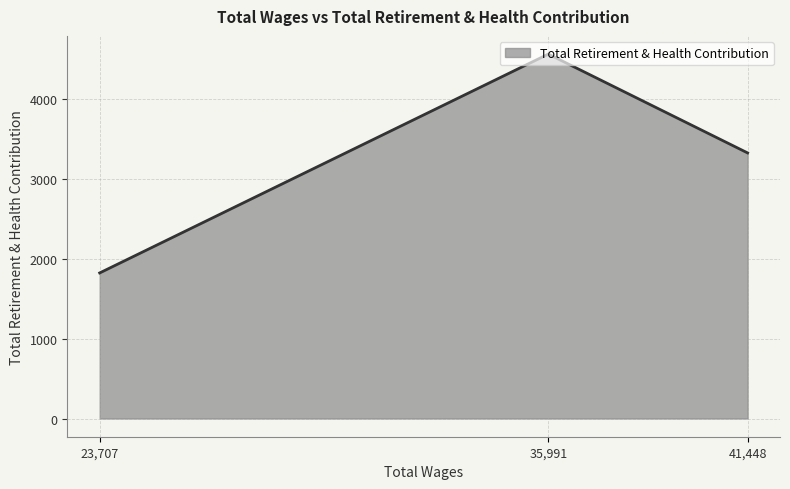

List the labels in order of value, smallest first.

23,707, 41,448, 35,991